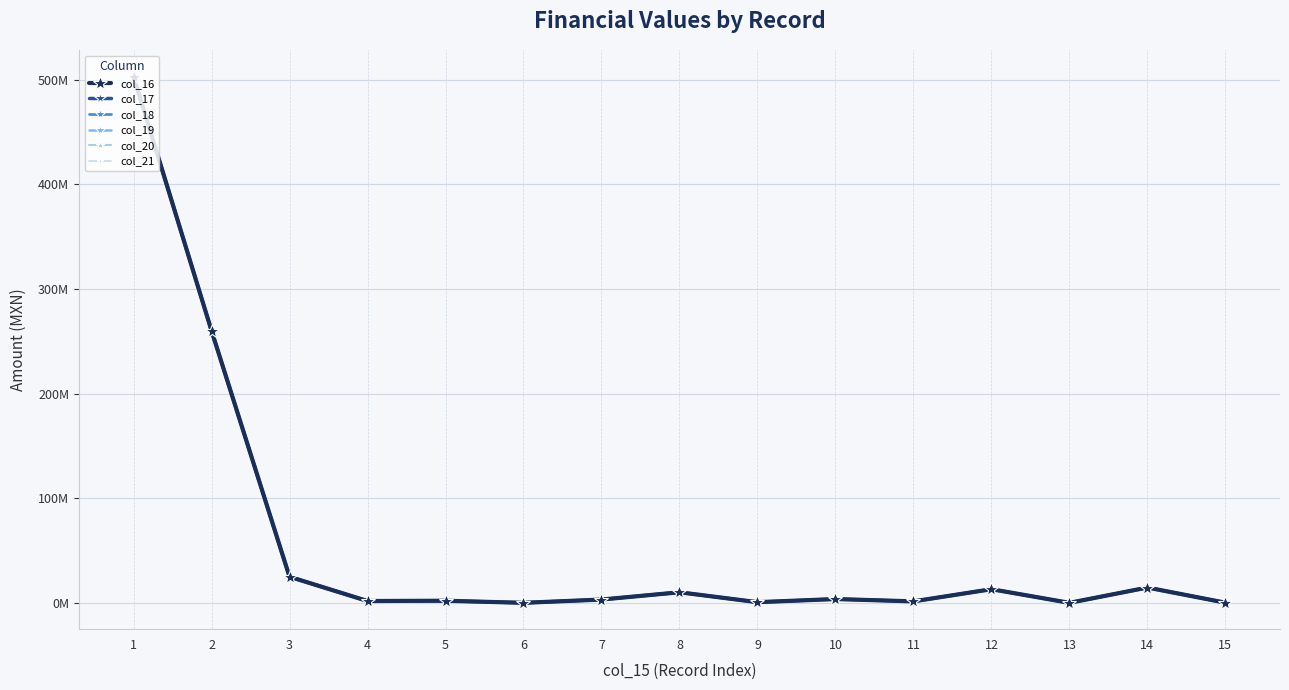

Is this an area chart (filled region under the line)?

No